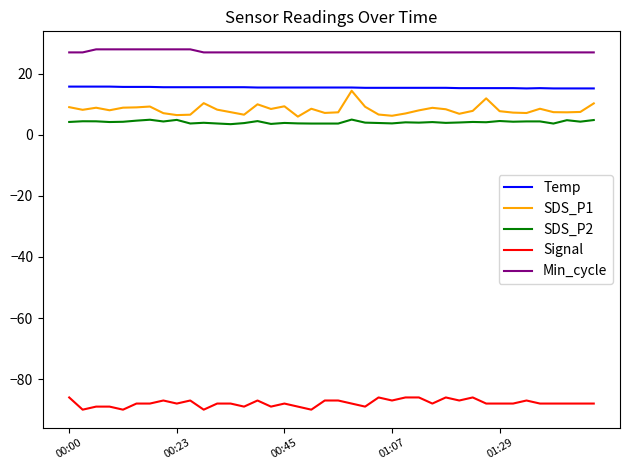

True or false: Min_cycle and Temp intersect in this chart.

False